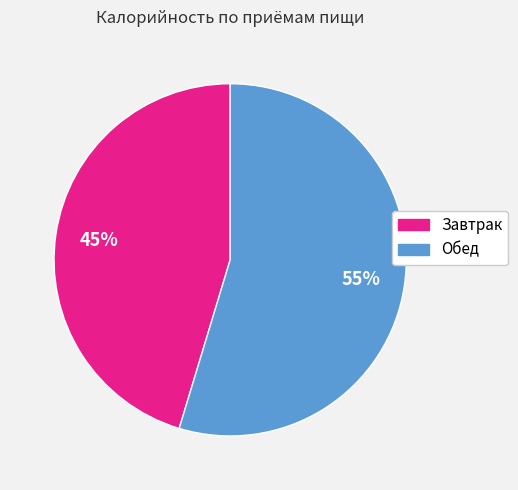

To the nearest percent, what is the combined percentage of Завтрак and Обед?

100%